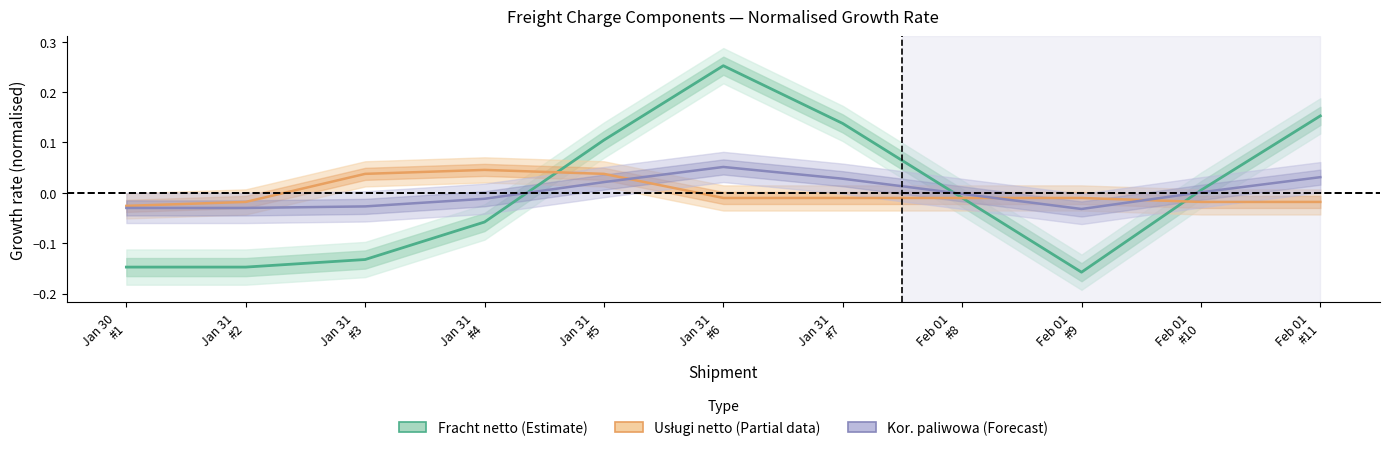

What is the greatest value displayed?

0.3